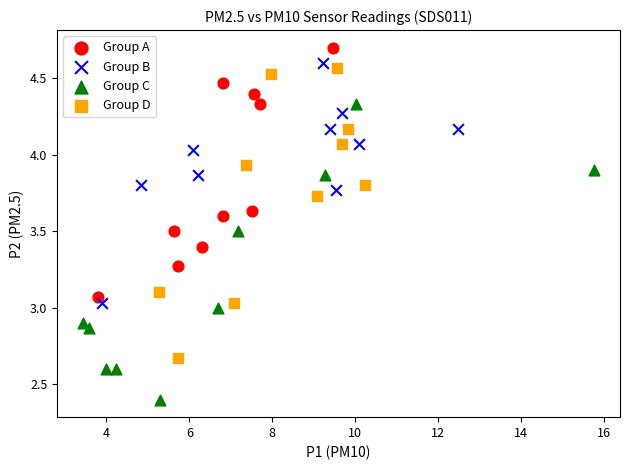

Which series reaches the minimum Y coordinate?

Group C